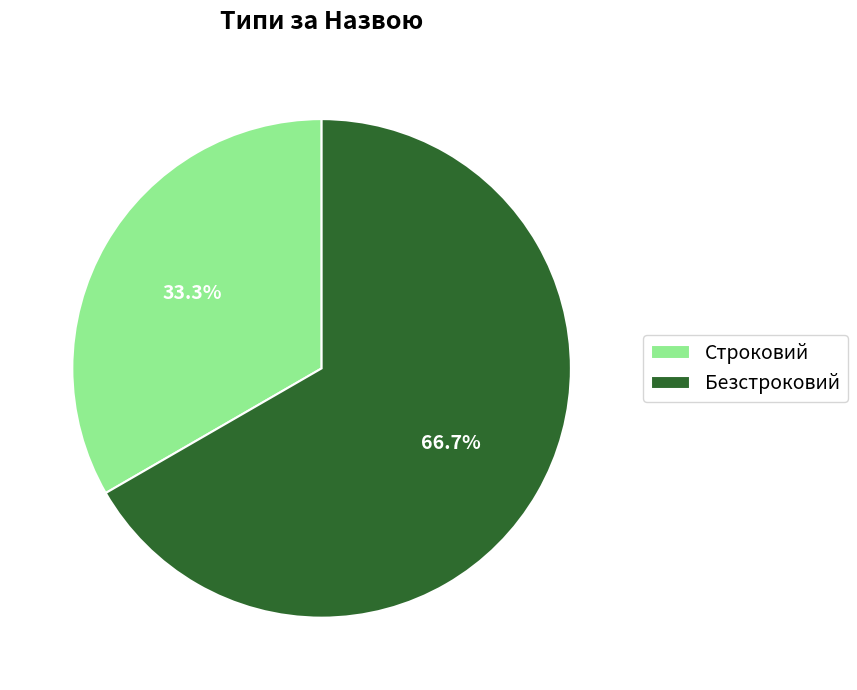

What is the majority slice?

Безстроковий